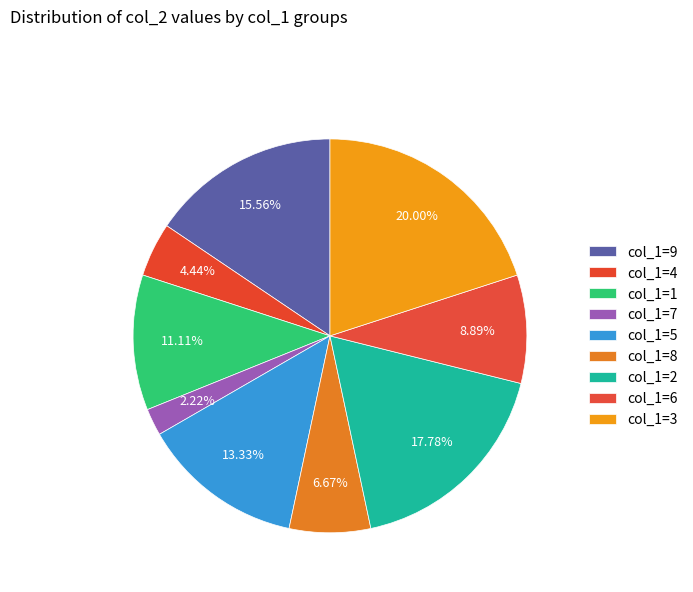

Count the number of slices in the pie.

9